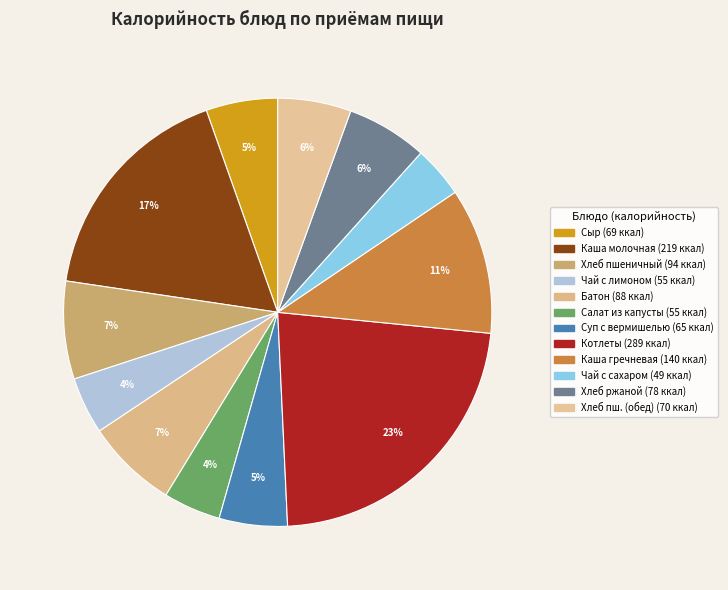

How many segments does this pie chart have?

12